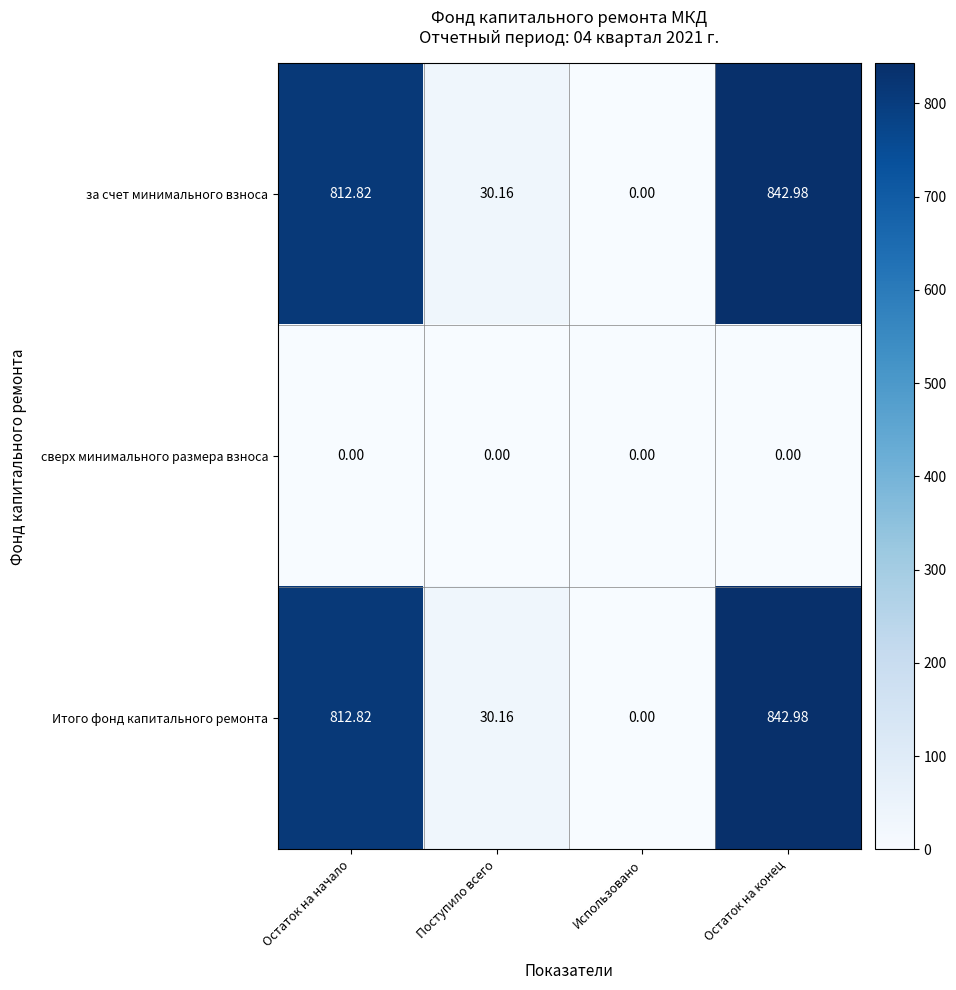

At which label is Итого фонд капитального ремонта closest to 421?

Поступило всего